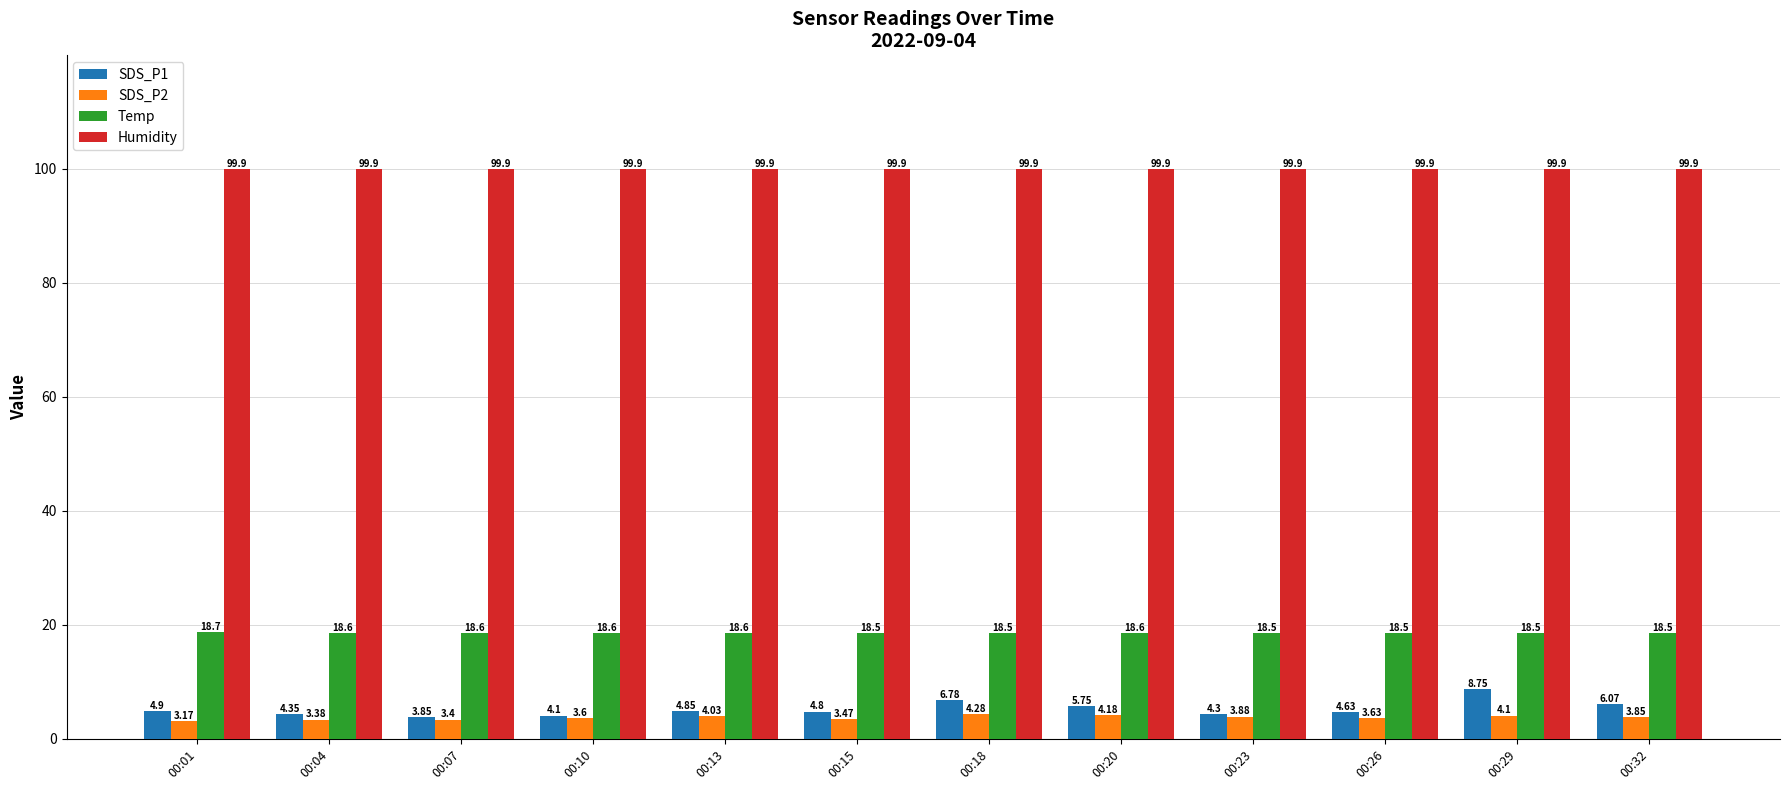

What are all the series names shown in the legend?

SDS_P1, SDS_P2, Temp, Humidity